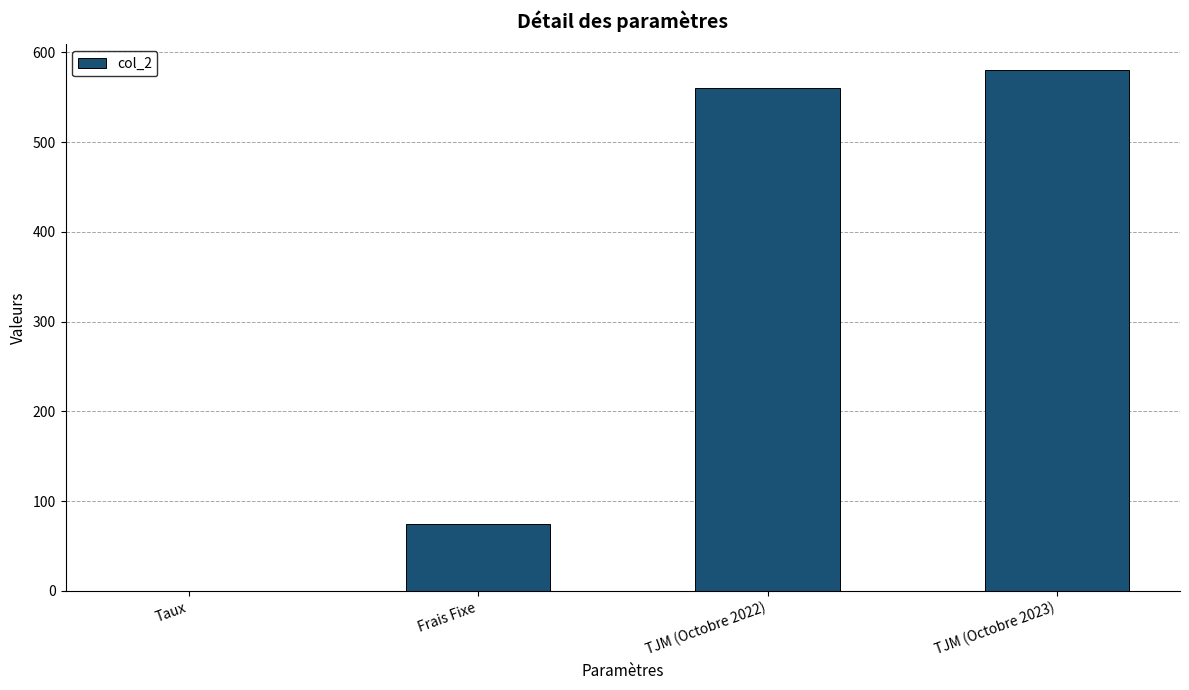

Reading left to right, transcribe all the data shown in this chart.

Taux=0.1	Frais Fixe=75.0	TJM (Octobre 2022)=560.0	TJM (Octobre 2023)=580.0